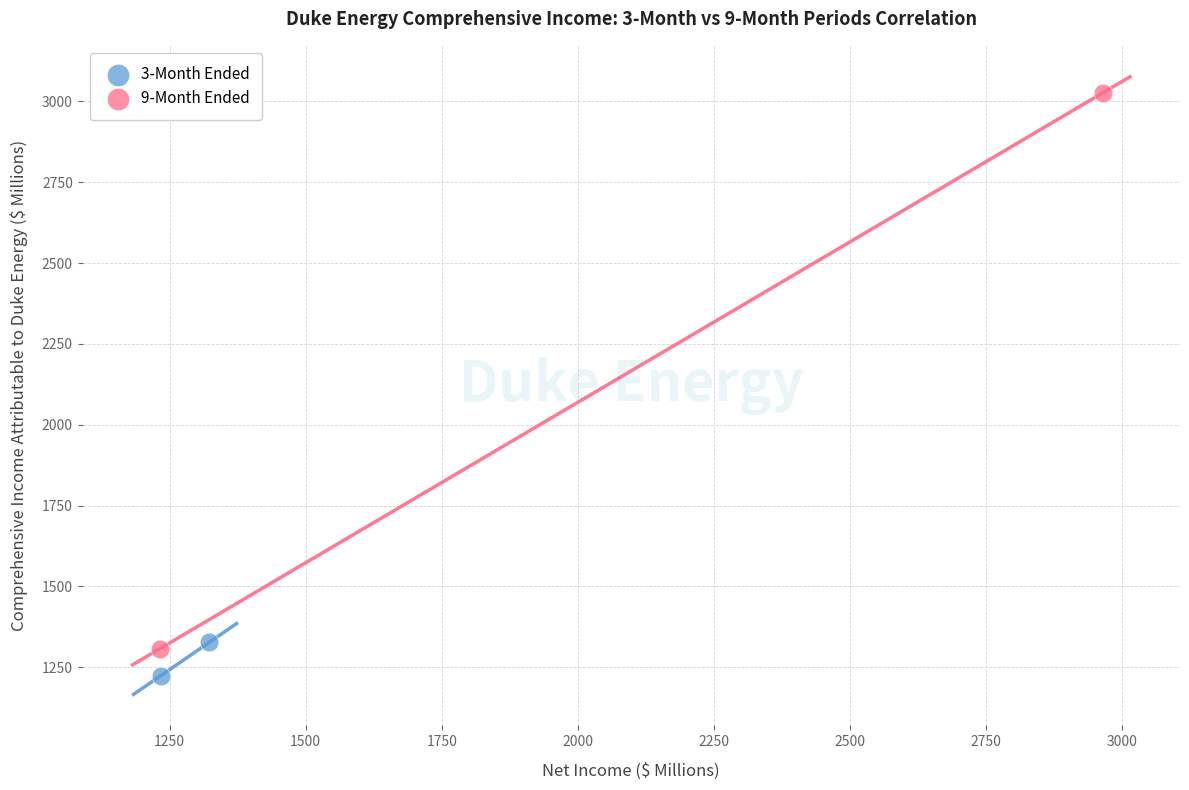

Which series contains the lowest Y value?

3-Month Ended